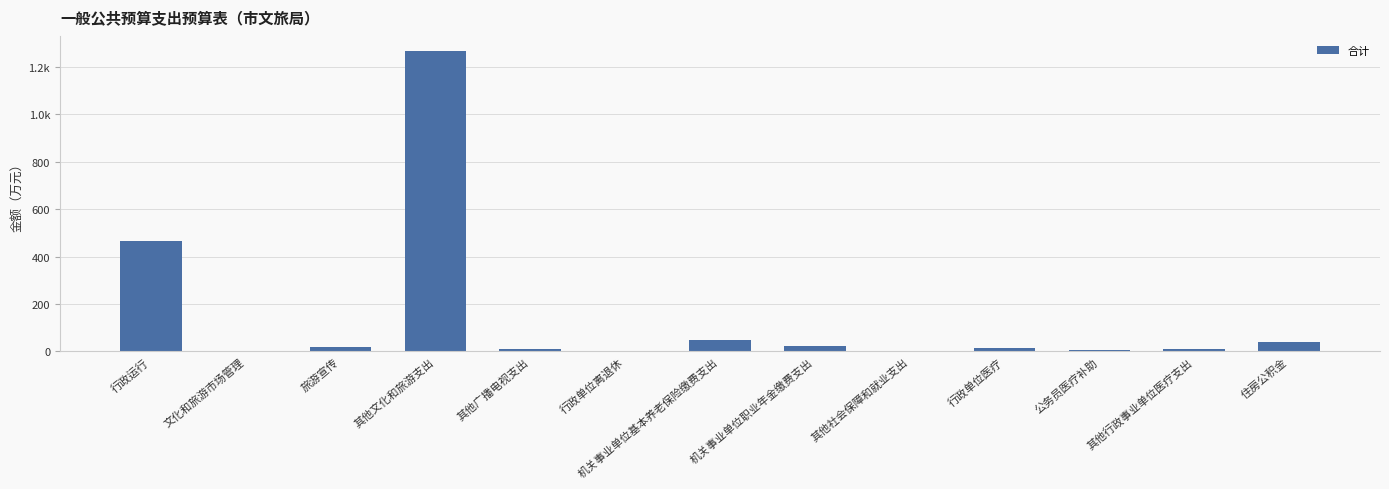

What is the difference between the values at 机关事业单位职业年金缴费支出 and 其他文化和旅游支出?

1243.6